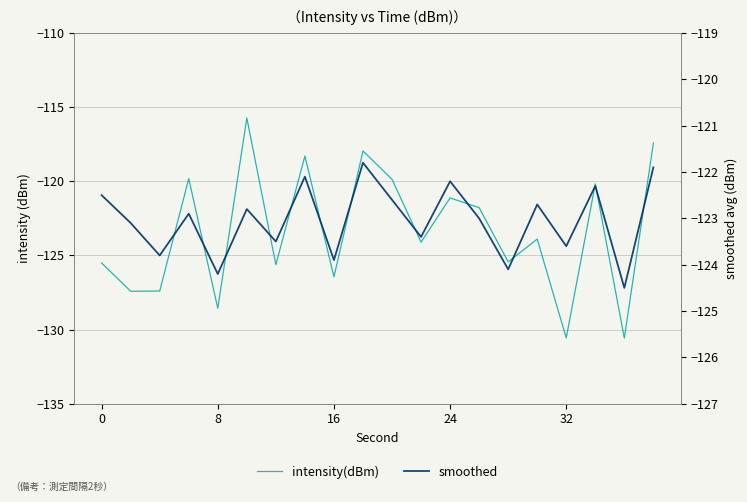

What are all the series names shown in the legend?

intensity(dBm), smoothed